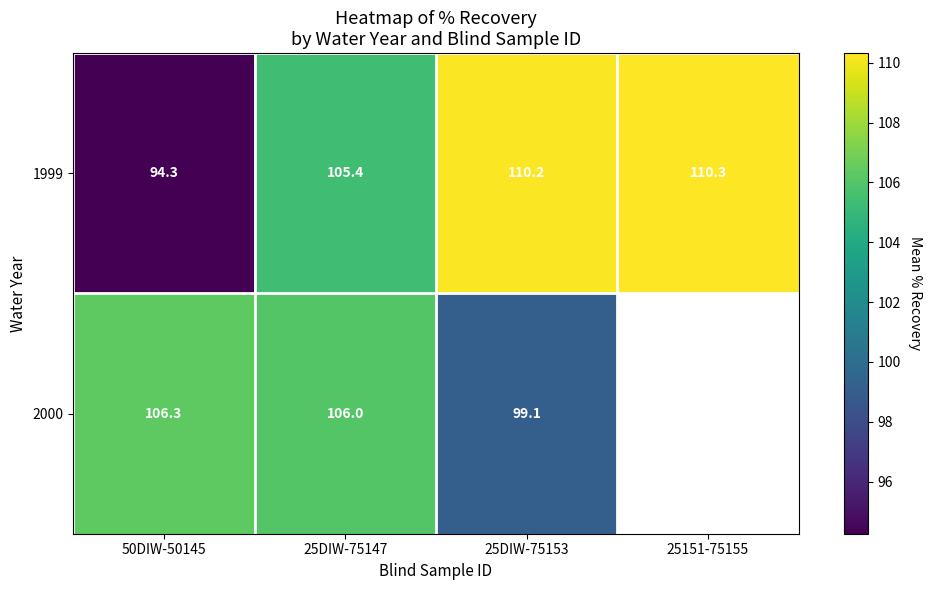

Is the value of 1999 at 50DIW-50145 greater than the value of 2000 at 25DIW-75153?

No